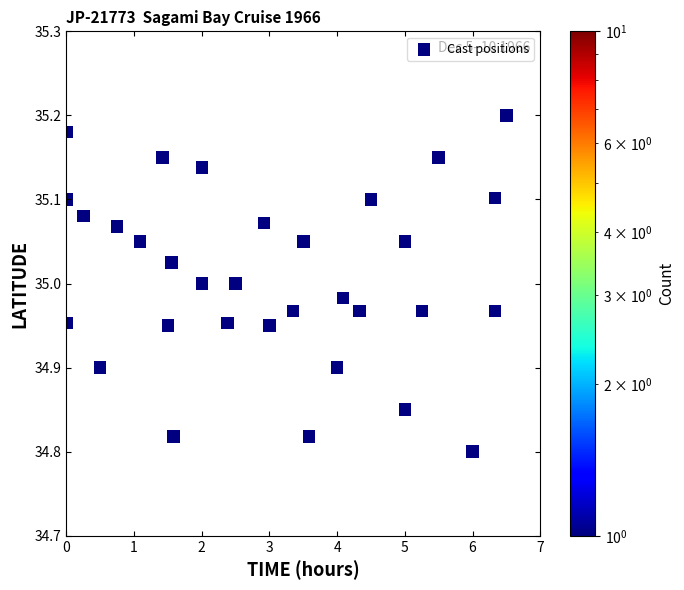

What is the range of Y values (max minus min)?

0.4